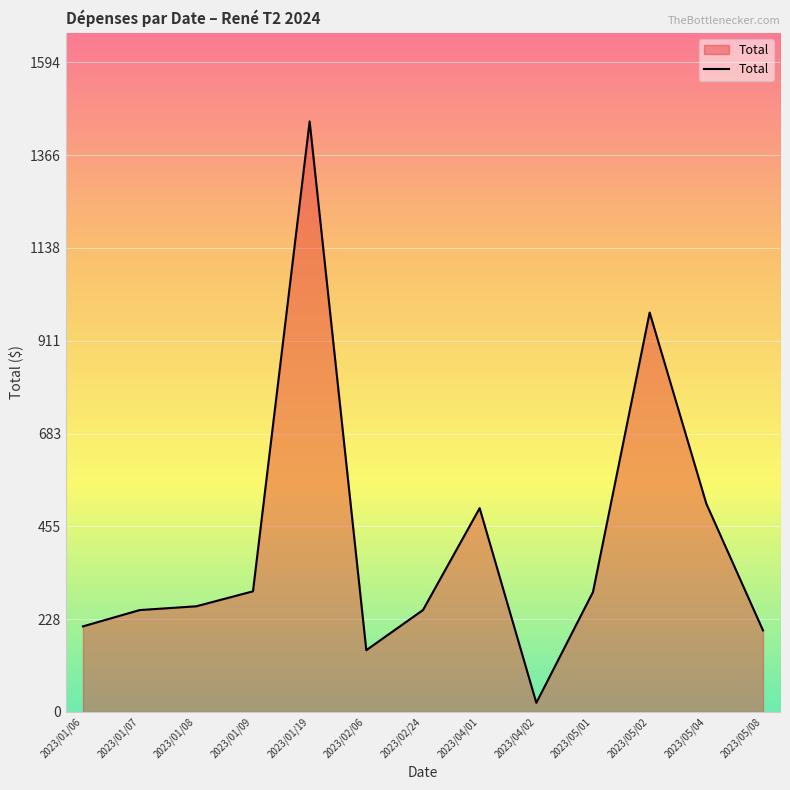

What is the sum of the values at 2023/05/02 and 2023/01/19?

2429.0